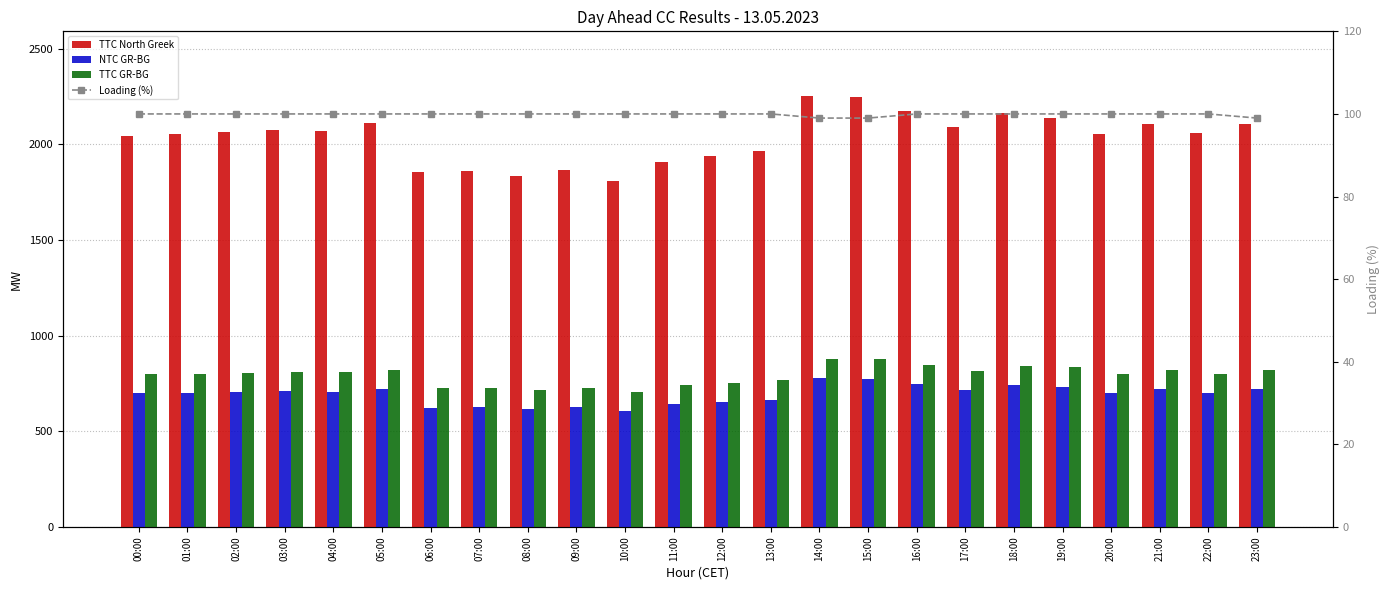

Does the chart contain stacked bars?

No